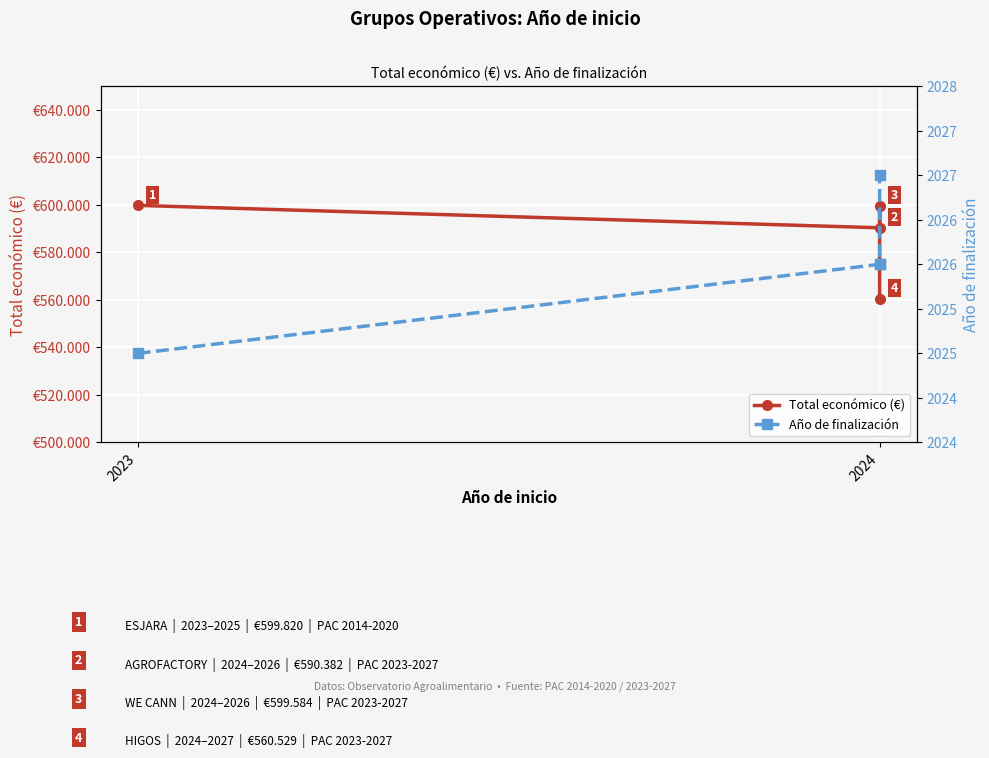

Is this an area chart (filled region under the line)?

No